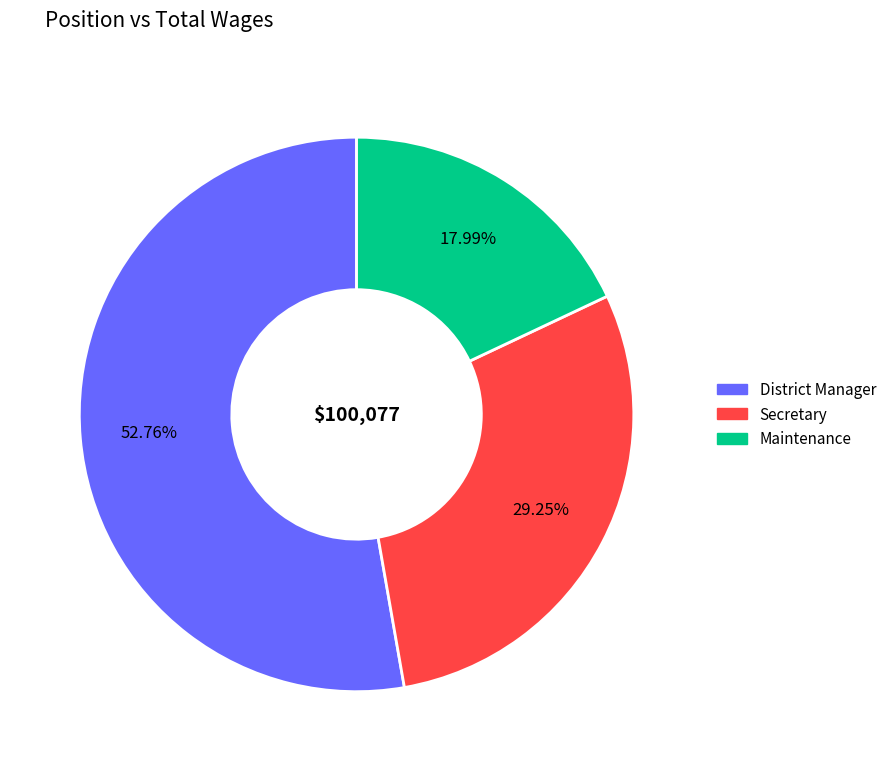

To the nearest percent, what is the combined percentage of District Manager and Maintenance?

71%